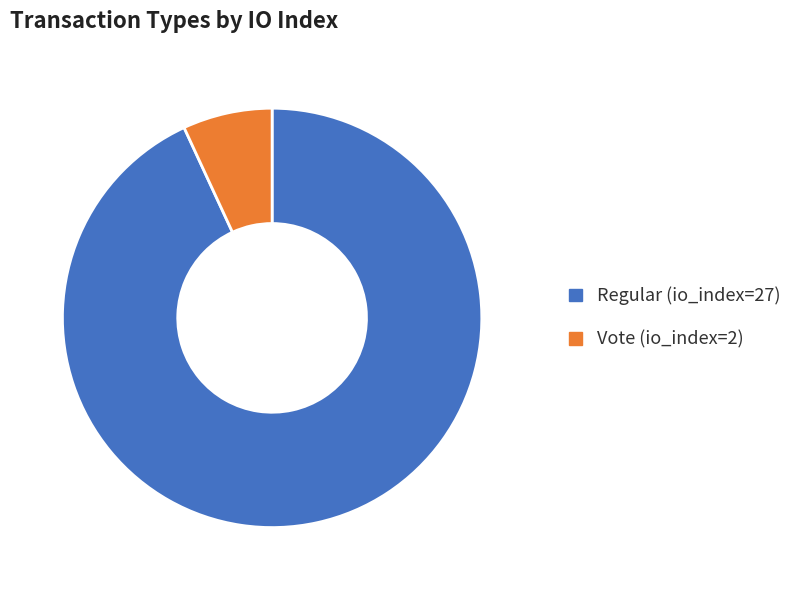

Rank the categories by value from highest to lowest.

Regular (io_index=27), Vote (io_index=2)